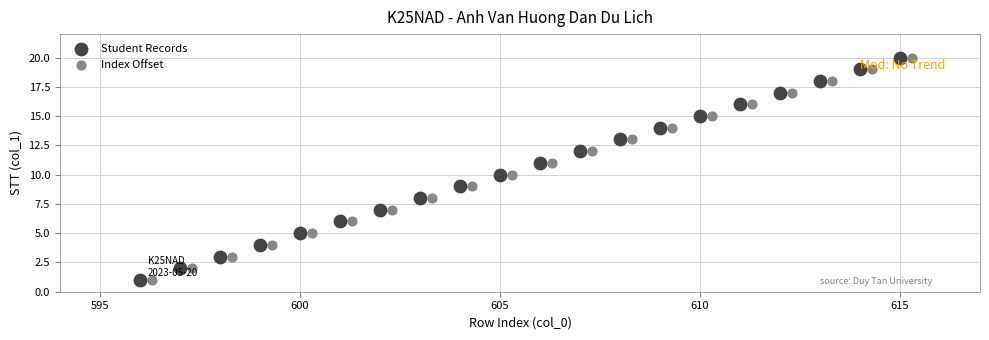

What are all the series names shown in the legend?

Student Records, Index Offset